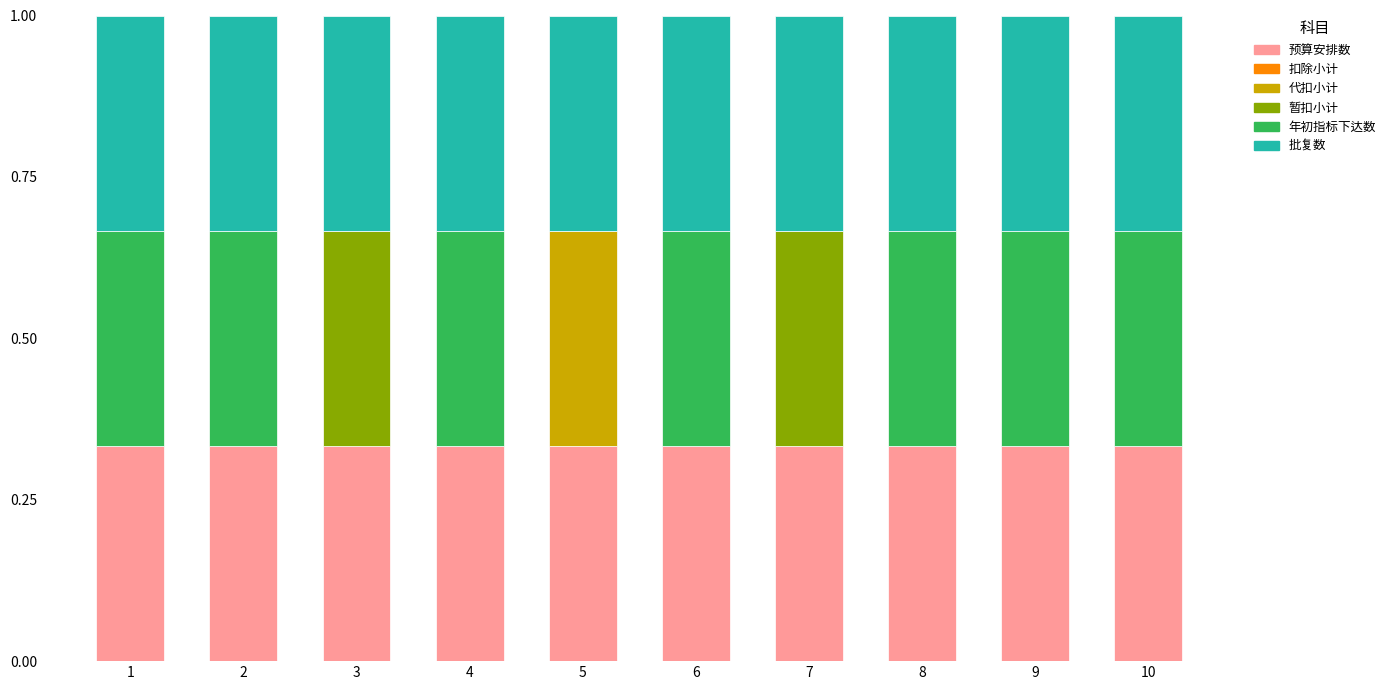

What is the total value across all series at 8?

1.0